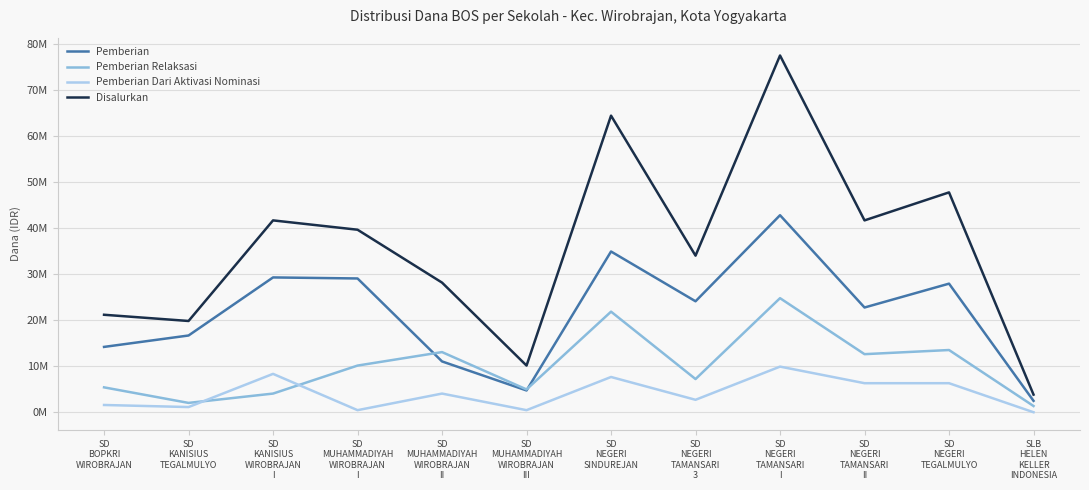

Is the value of Pemberian Relaksasi at SD
BOPKRI
WIROBRAJAN greater than the value of Disalurkan at SD
BOPKRI
WIROBRAJAN?

No